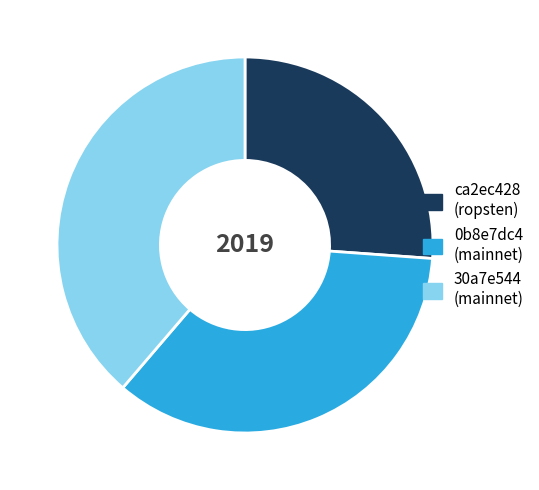

Rank the categories by value from highest to lowest.

30a7e544 (mainnet), 0b8e7dc4 (mainnet), ca2ec428 (ropsten)